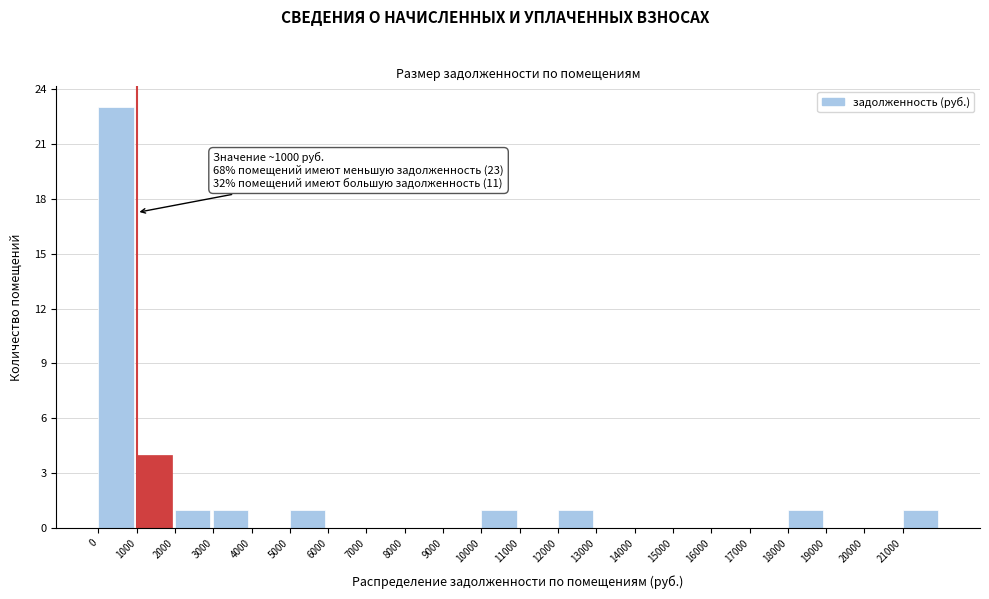

Which range on the x-axis has the tallest bar?

0 to 1000